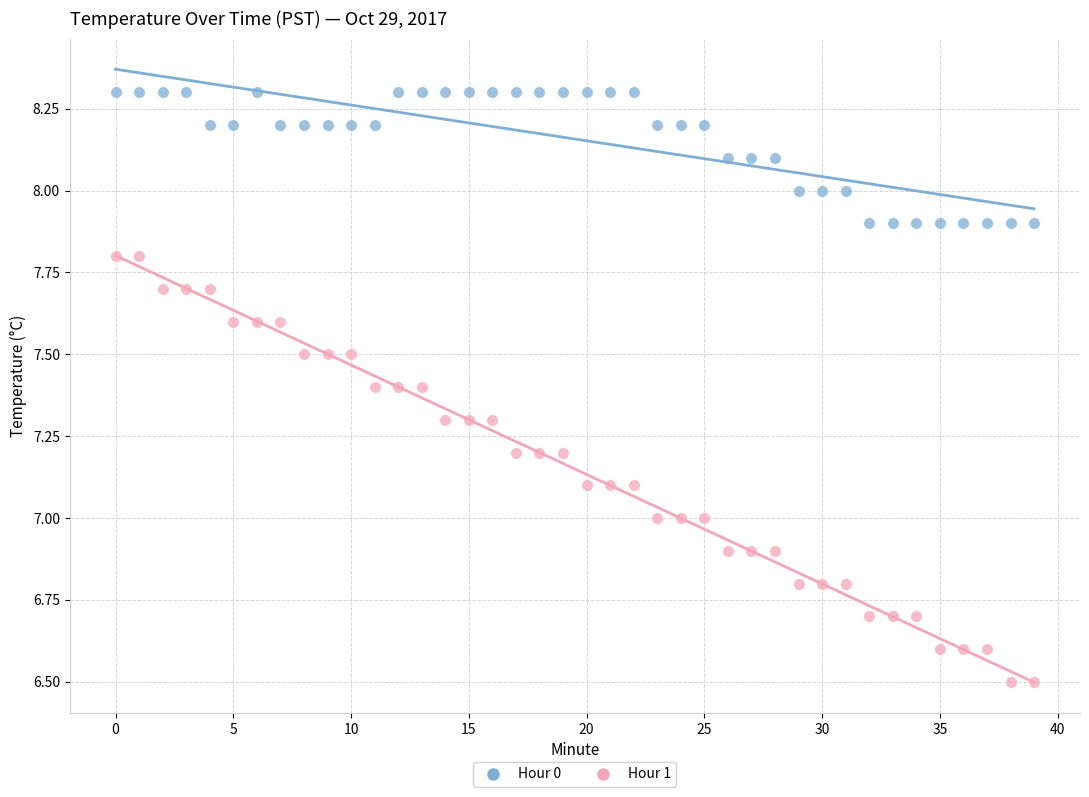

Which series reaches the minimum Y coordinate?

Hour 1